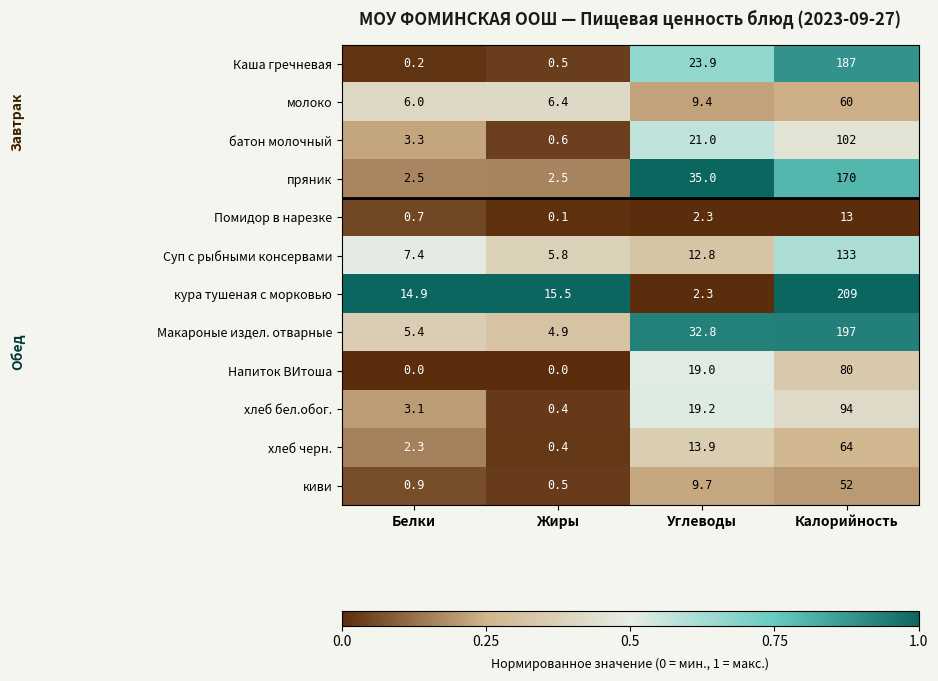

Which series changed the most between Углеводы and Калорийность?

кура тушеная с морковью